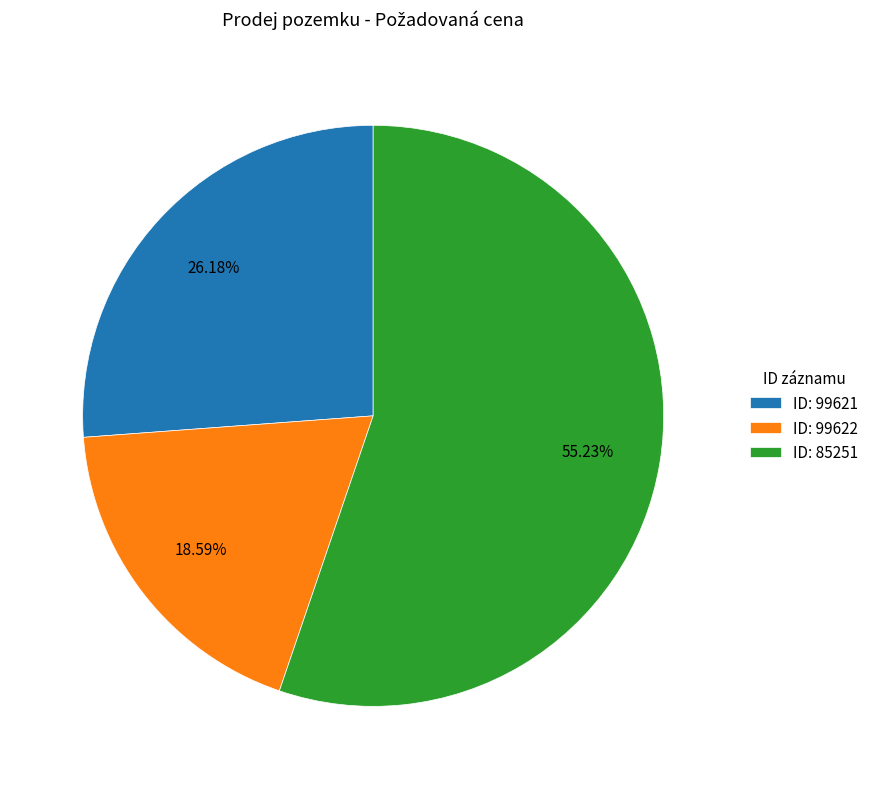

To the nearest percent, what is the average slice percentage?

33%